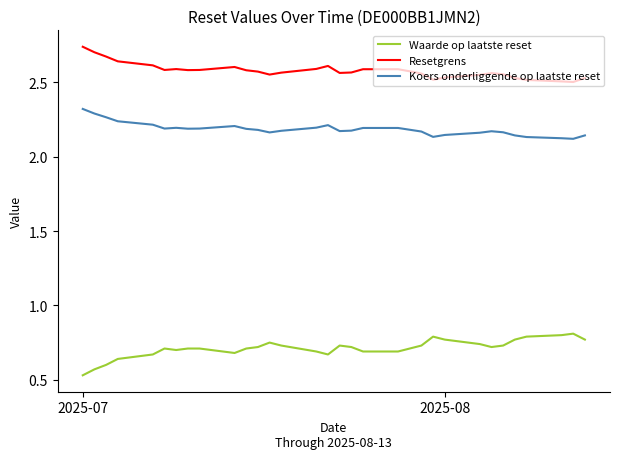

Rank the series by their maximum value, from lowest to highest.

Waarde op laatste reset, Koers onderliggende op laatste reset, Resetgrens